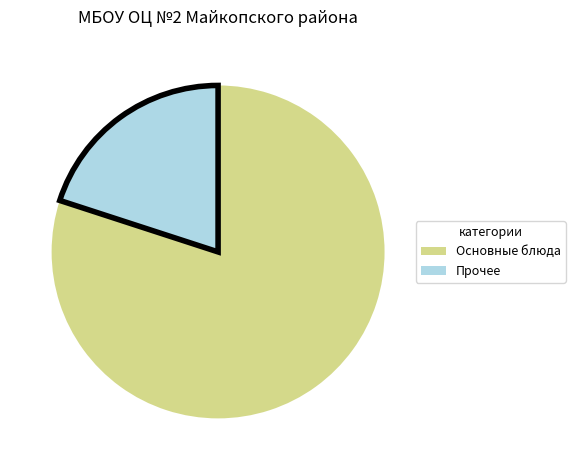

Is there any slice that represents more than half of the pie?

Yes